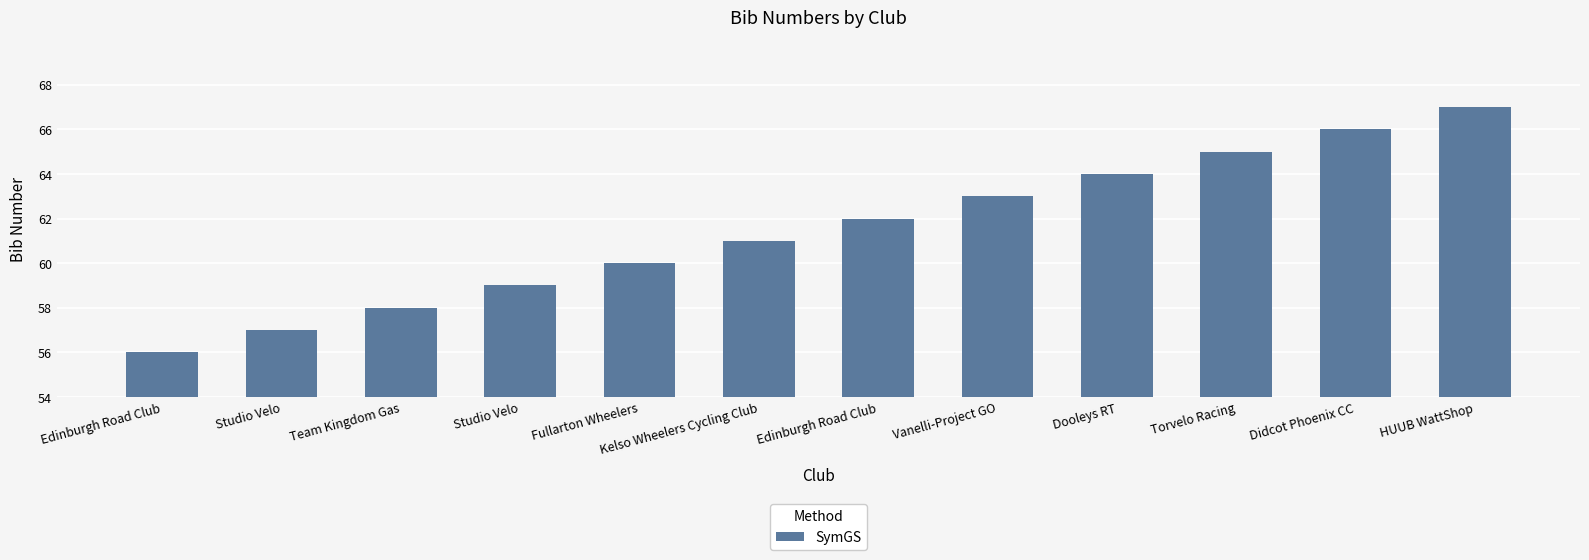

Reading left to right, what are all the values shown in this chart?

Edinburgh Road Club=56	Studio Velo=57	Team Kingdom Gas=58	Studio Velo=59	Fullarton Wheelers=60	Kelso Wheelers Cycling Club=61	Edinburgh Road Club=62	Vanelli-Project GO=63	Dooleys RT=64	Torvelo Racing=65	Didcot Phoenix CC=66	HUUB WattShop=67